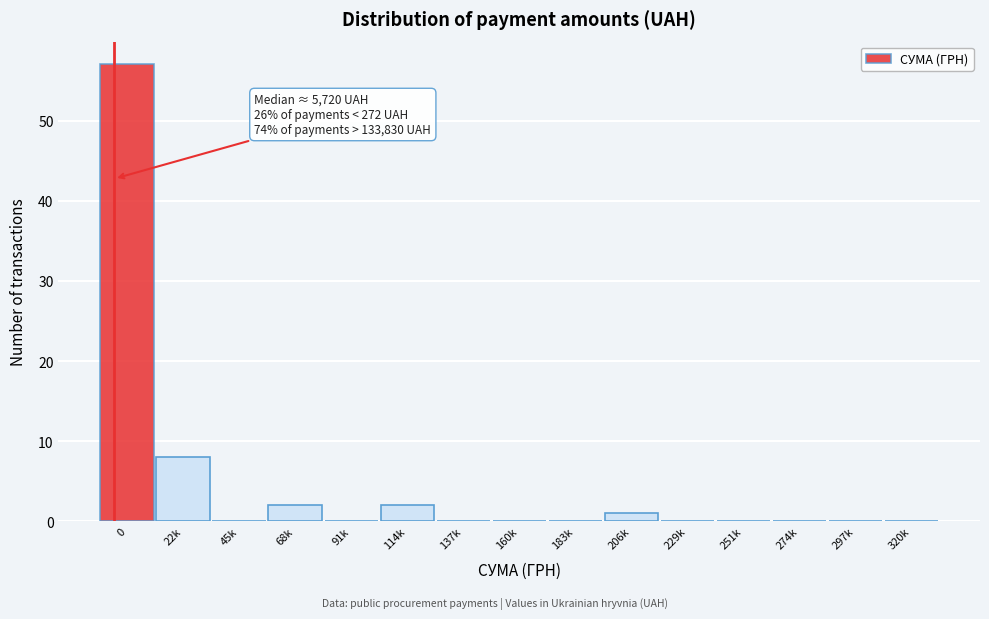

Reading left to right, transcribe all the data shown in this chart.

0=57	22k=8	45k=0	68k=2	91k=0	114k=2	137k=0	160k=0	183k=0	206k=1	229k=0	251k=0	274k=0	297k=0	320k=0